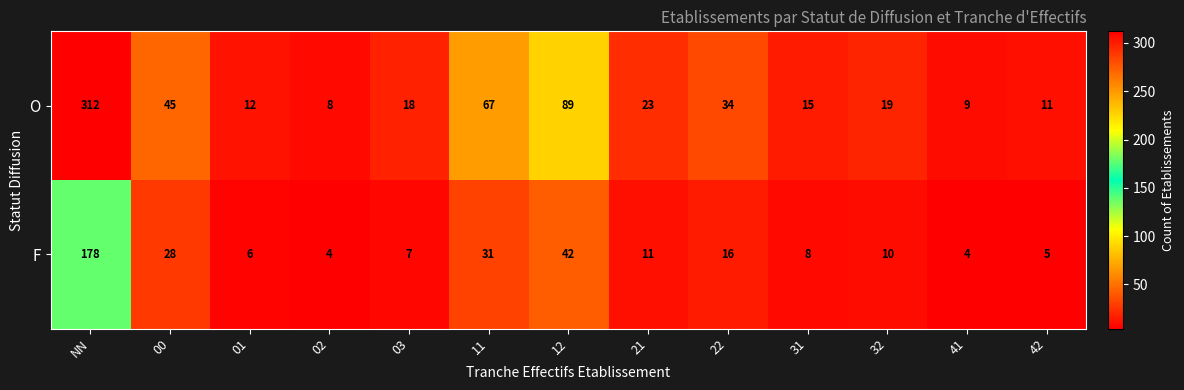

True or false: O has a value of 12 at 01.

True